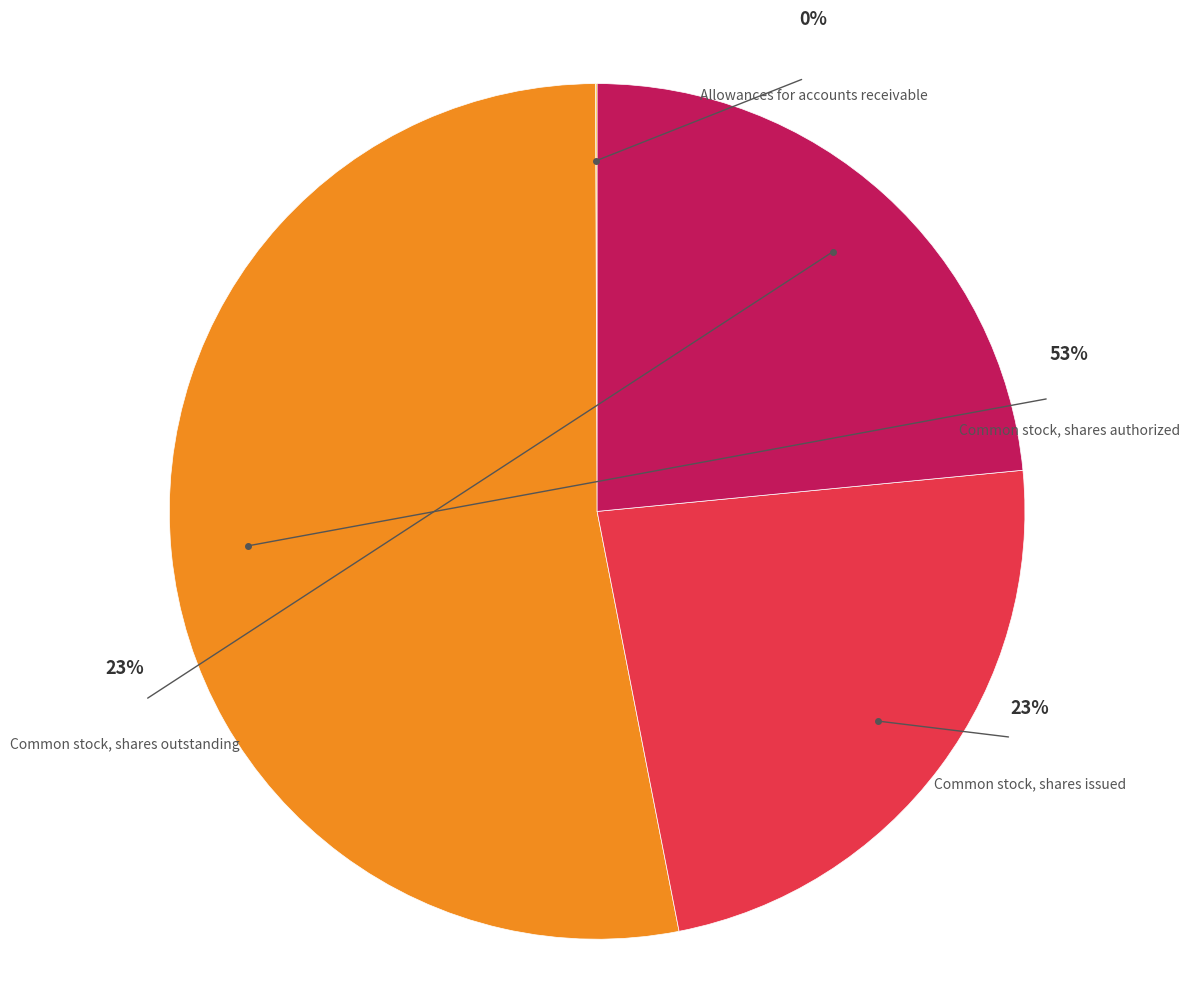

Approximately how many times larger is the value at Common stock, shares issued compared to Common stock, shares outstanding?

1.0